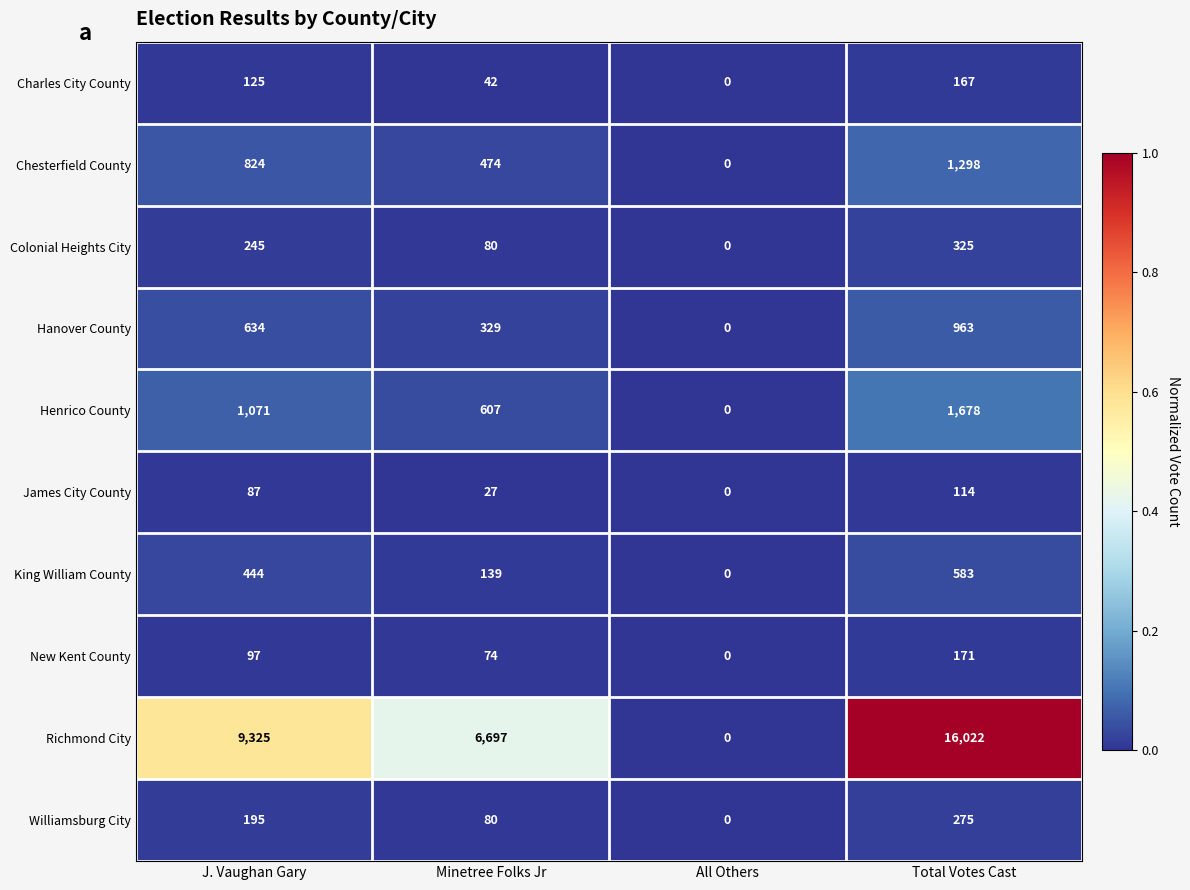

Between Minetree Folks Jr and Total Votes Cast, which series saw the biggest shift?

Richmond City